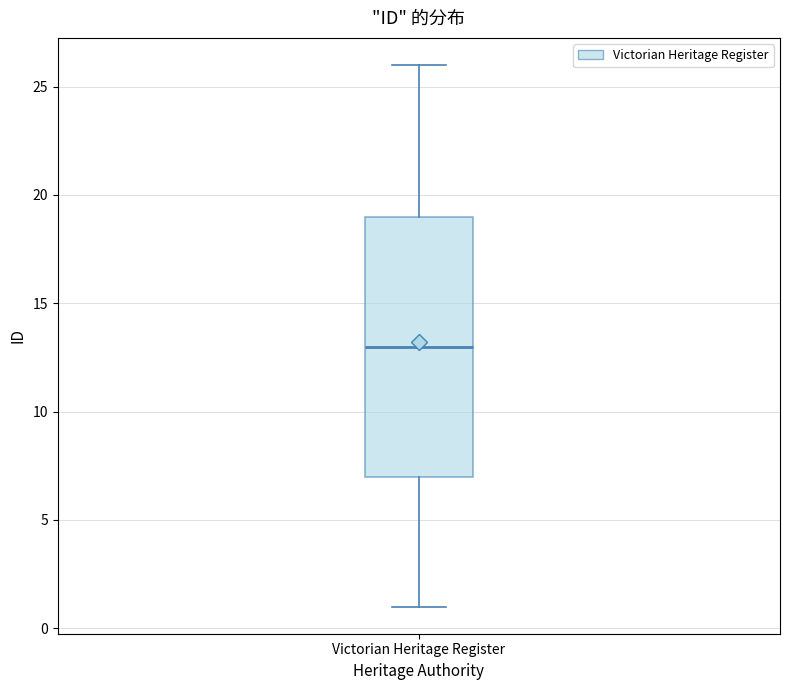

Transcribe this box plot: give where the median line is, the range the box spans, and where the two whiskers end, as read against the y-axis. The values are not printed on the chart, so give them approximately, as read against the axis.

median 13, box 7 to 19, whiskers 1 to 26